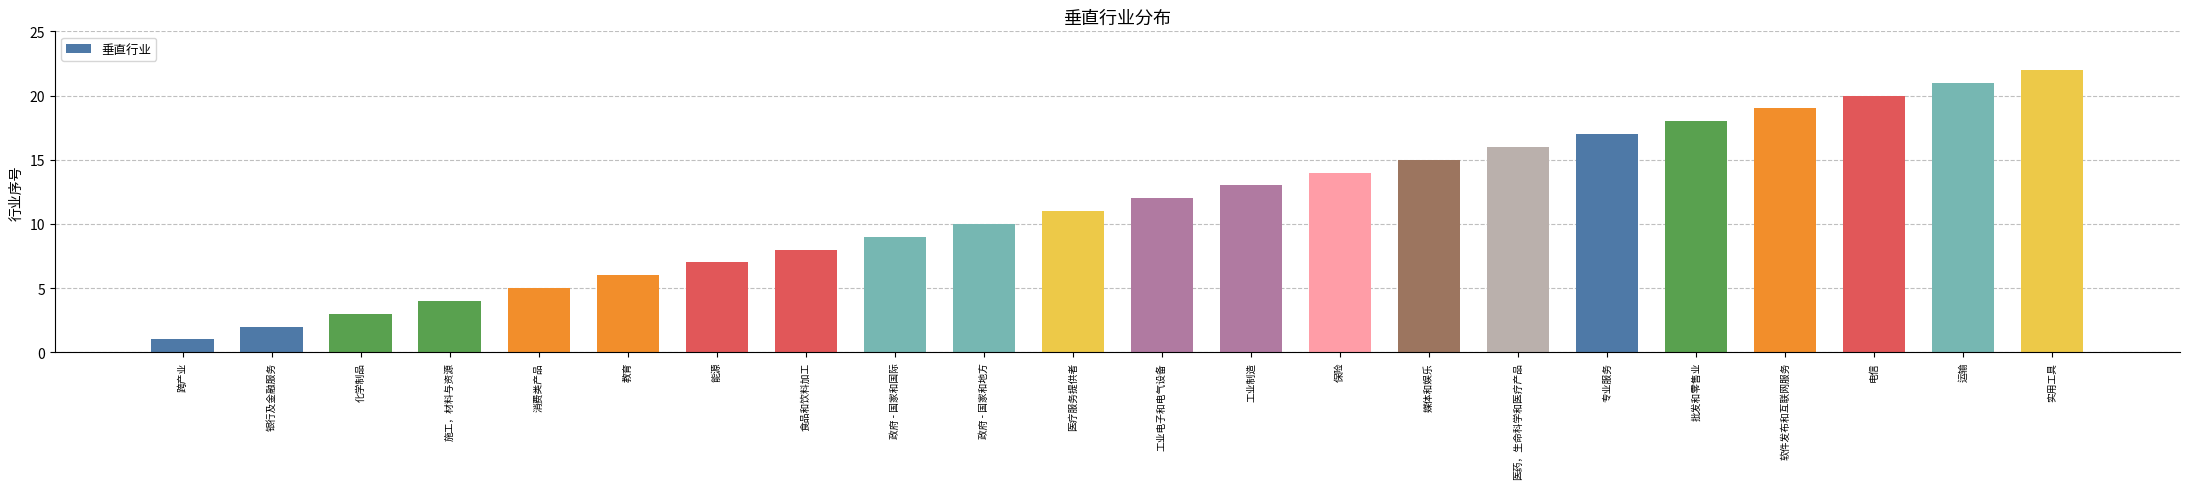

How many series are shown in this chart?

1